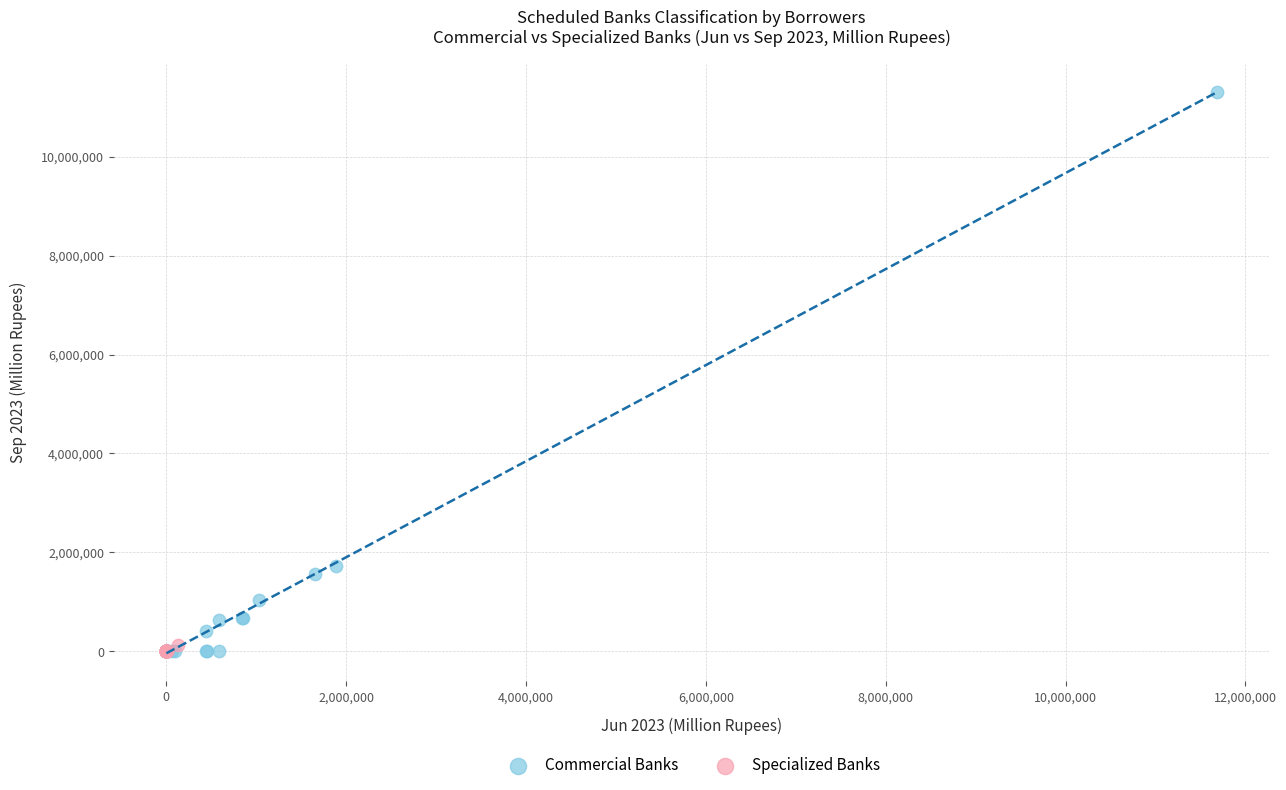

Which series contains the highest Y value?

Commercial Banks